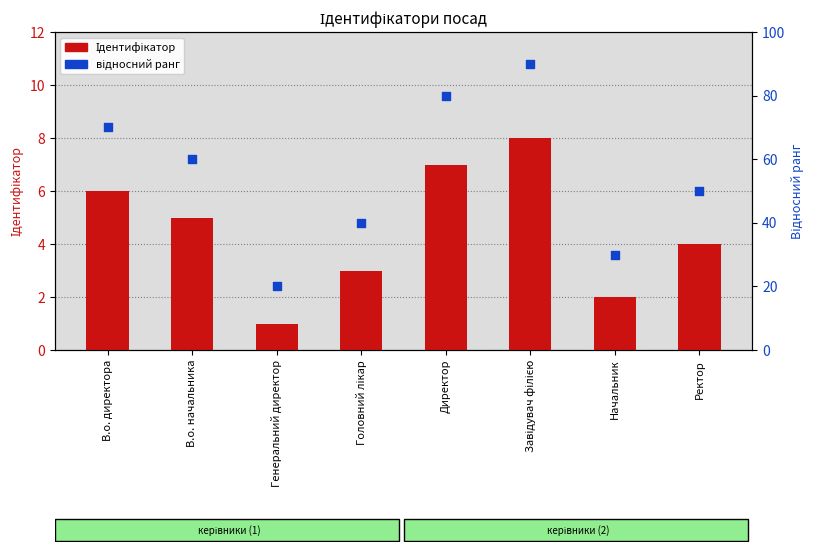

Which series has the widest spread of Y values?

відносний ранг